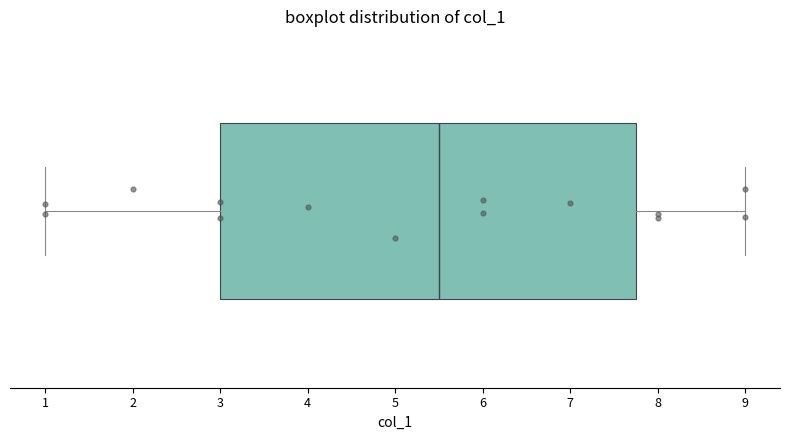

Read this box plot against the x-axis: the position of the median line, the range covered by the box, and the ends of both whiskers. The values are not printed on the chart, so give them approximately, as read against the axis.

median 5.5, box 3.0 to 7.8, whiskers 1.0 to 9.0